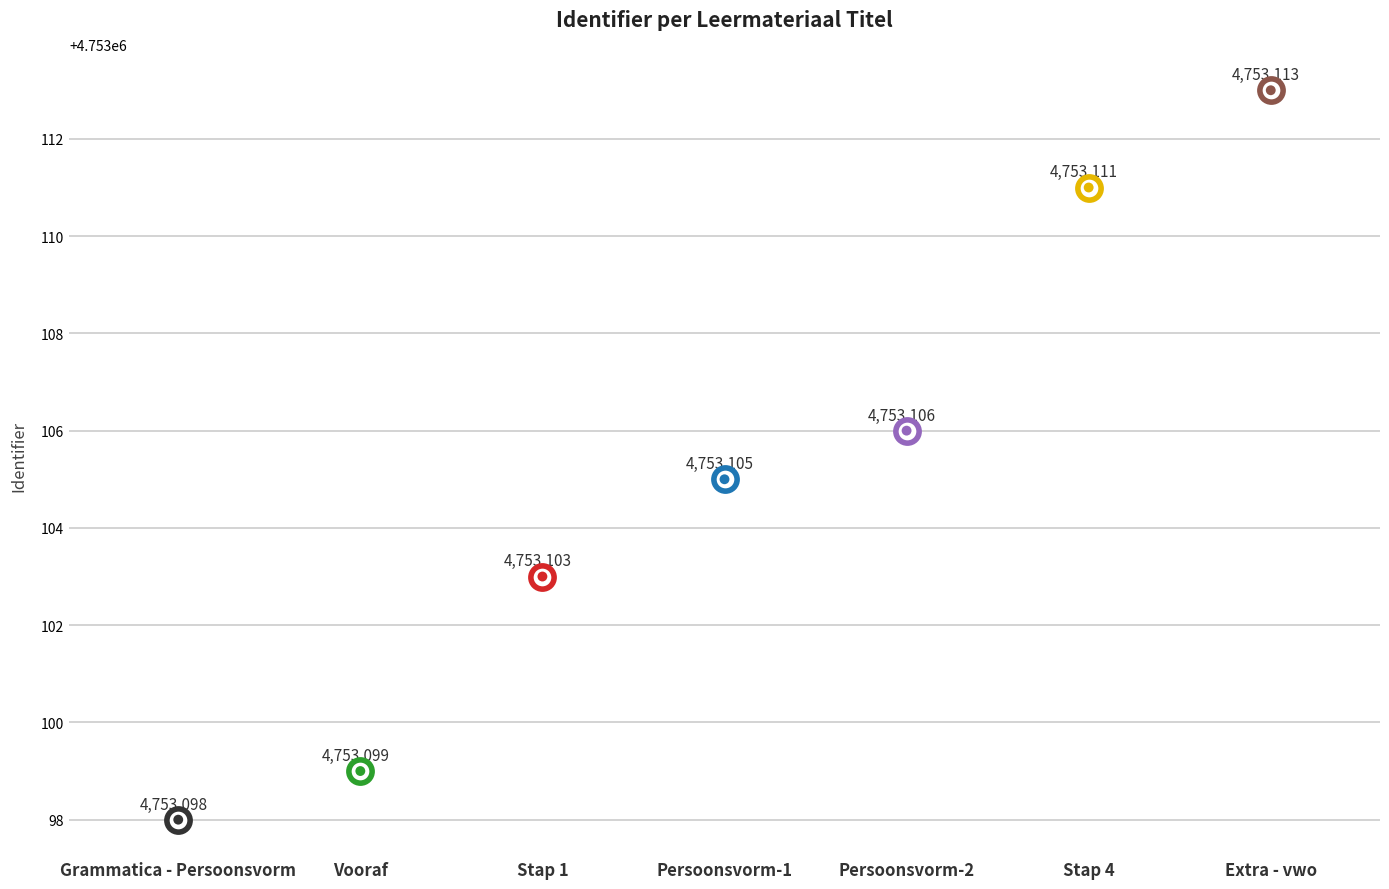

Approximately how many times larger is the value at Persoonsvorm-1 compared to Persoonsvorm-2?

1.0